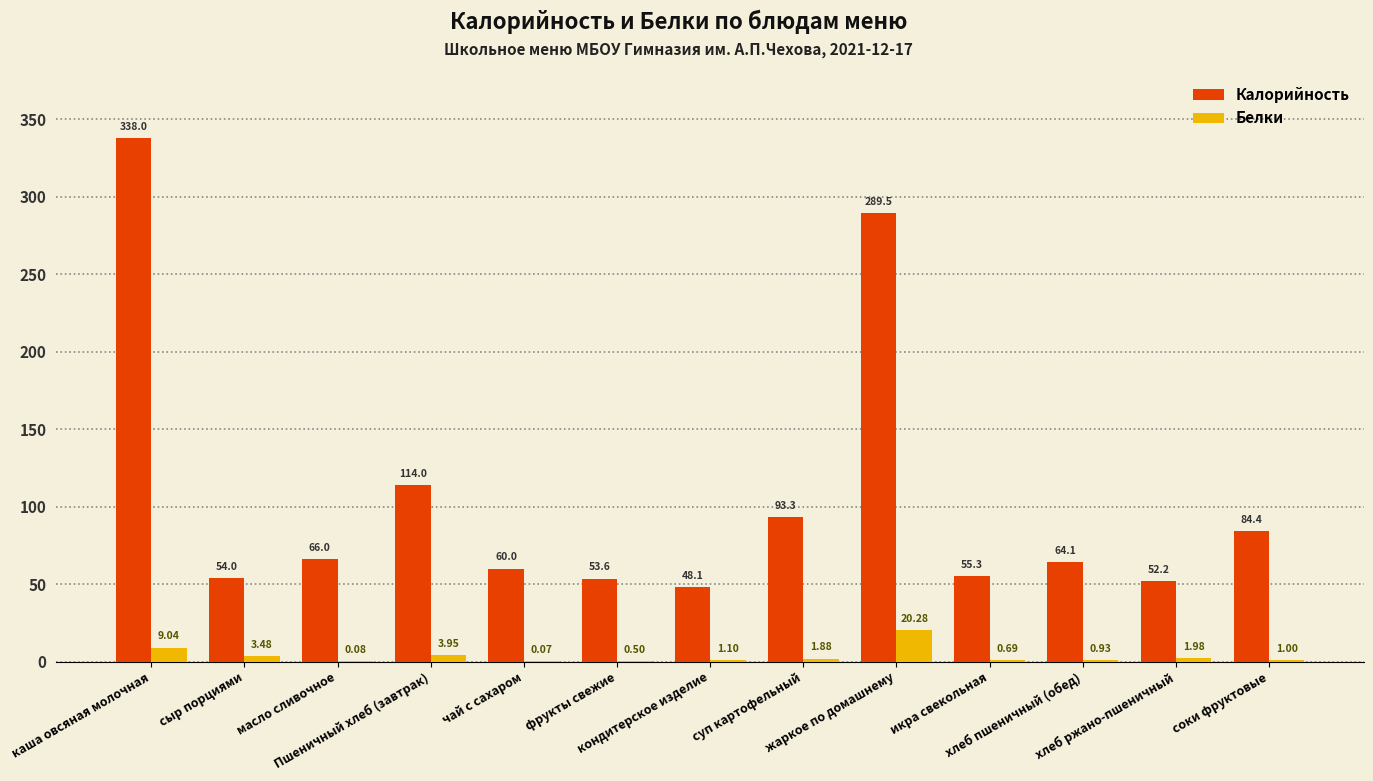

The Калорийность series shows 53.6 at фрукты свежие. True or false?

True